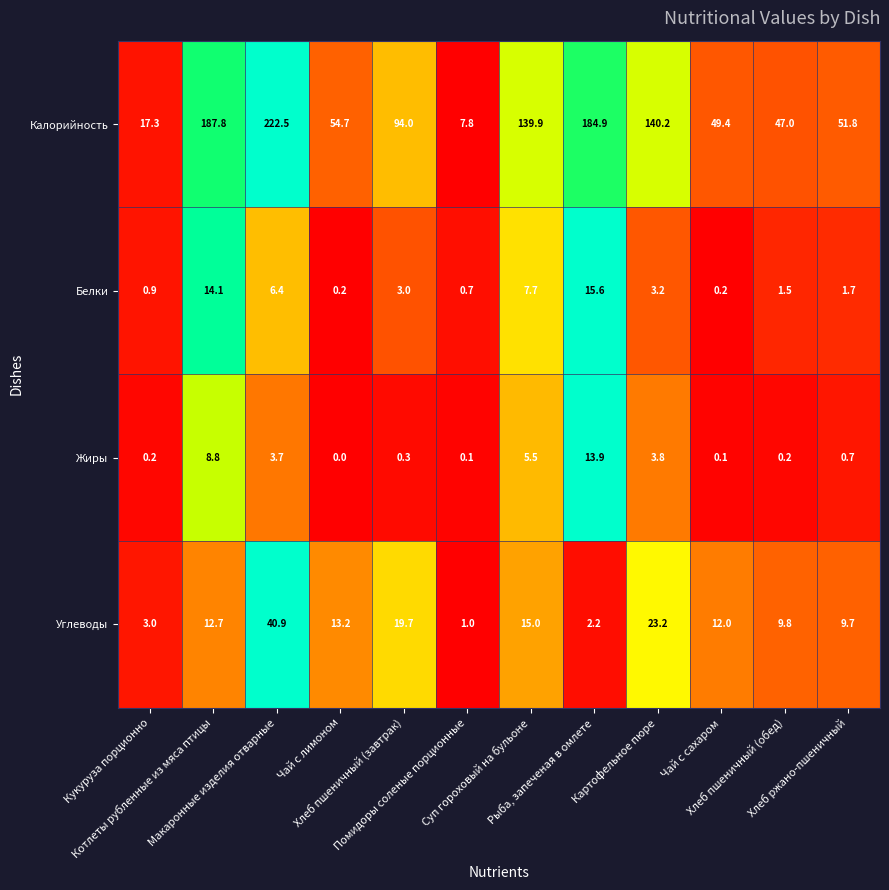

List the series in order of their peak value, lowest first.

Жиры, Белки, Углеводы, Калорийность